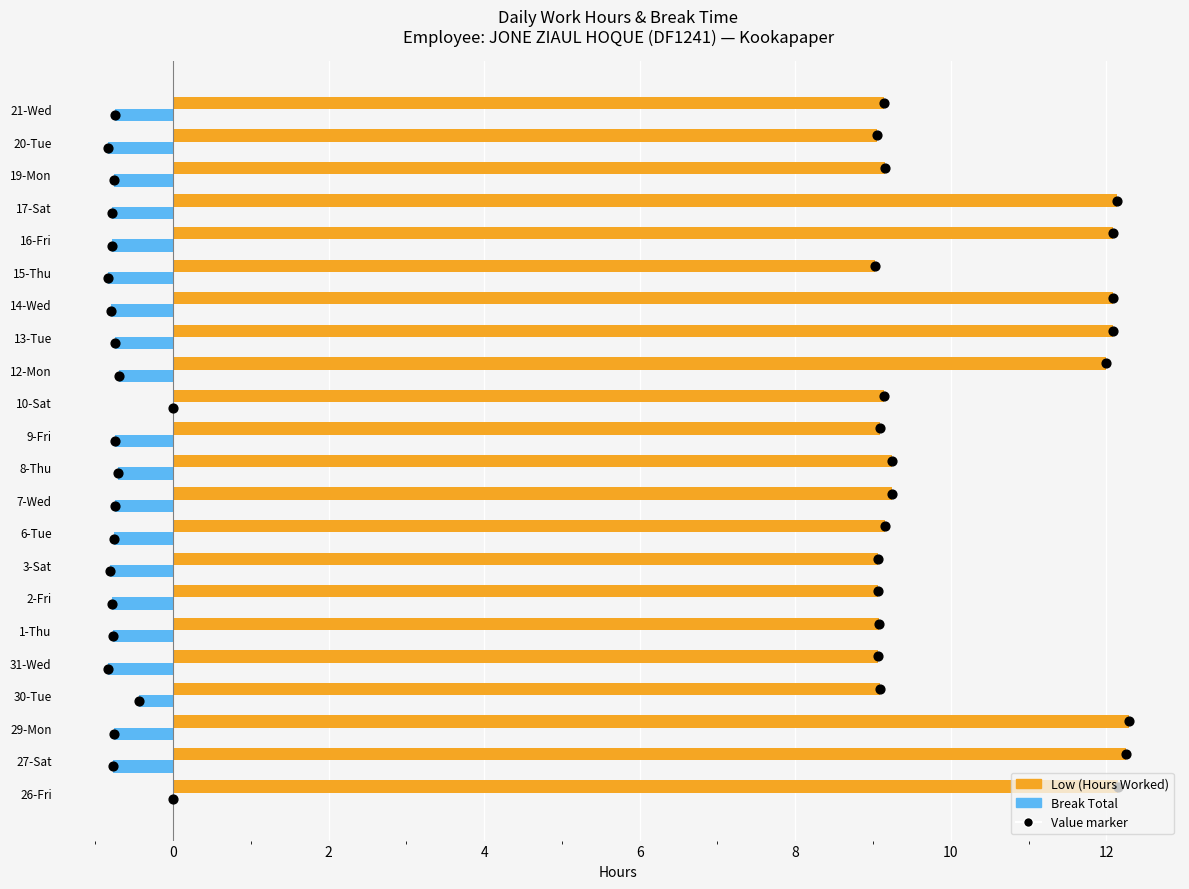

Which series reaches the maximum Y coordinate?

Low value marker